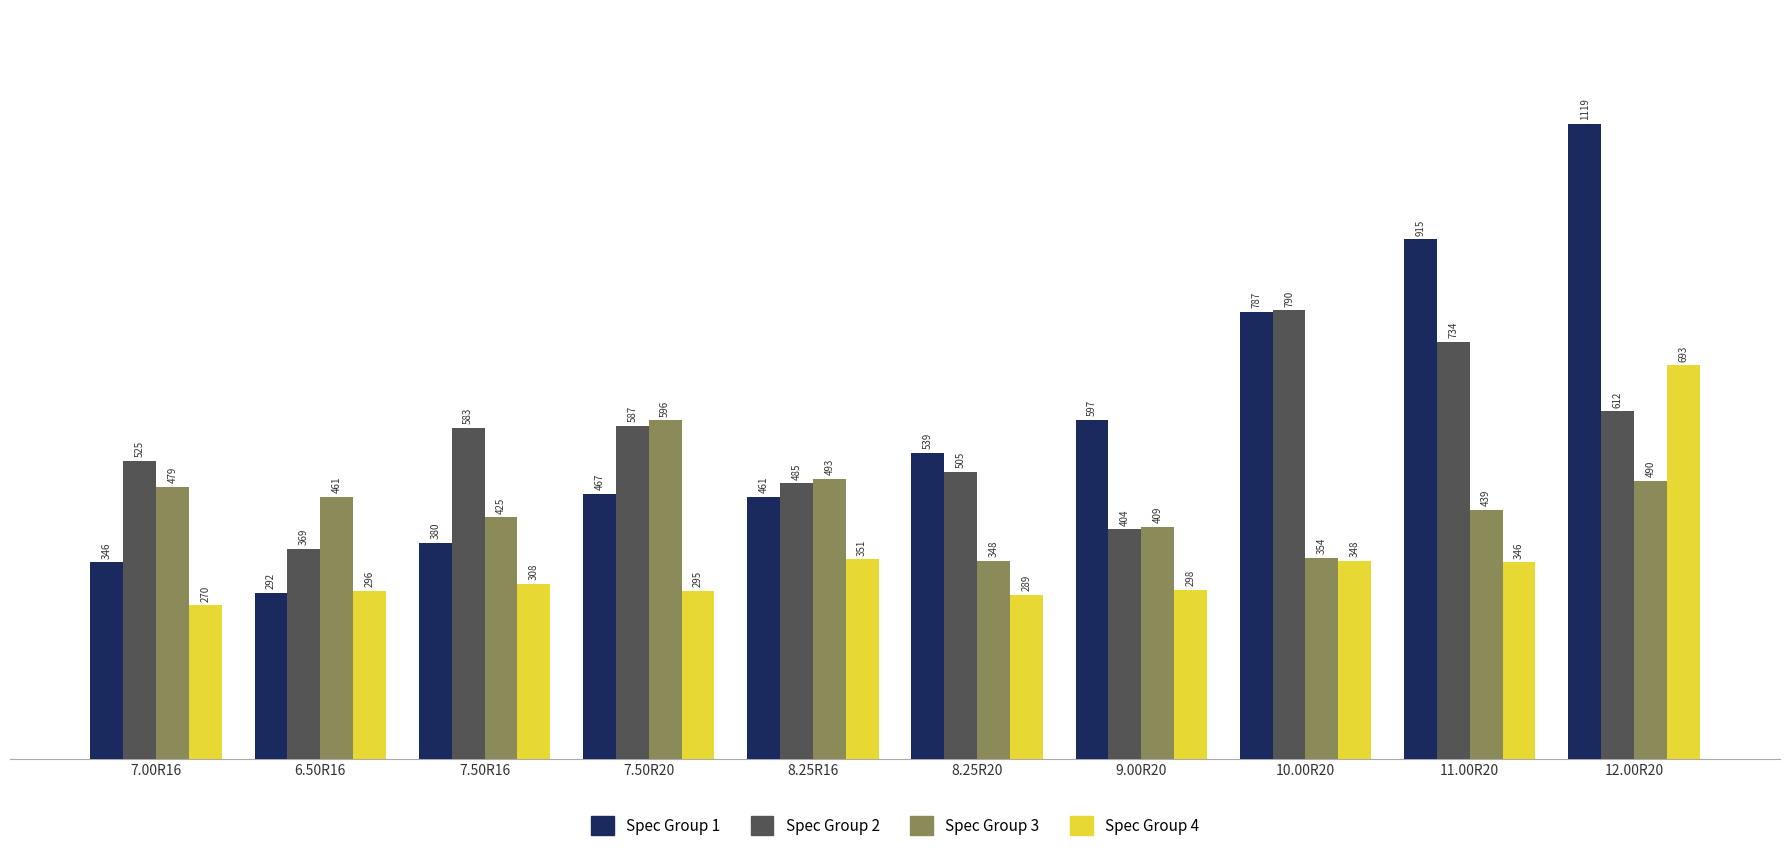

What is the difference between the highest and lowest values at 7.50R16?

275